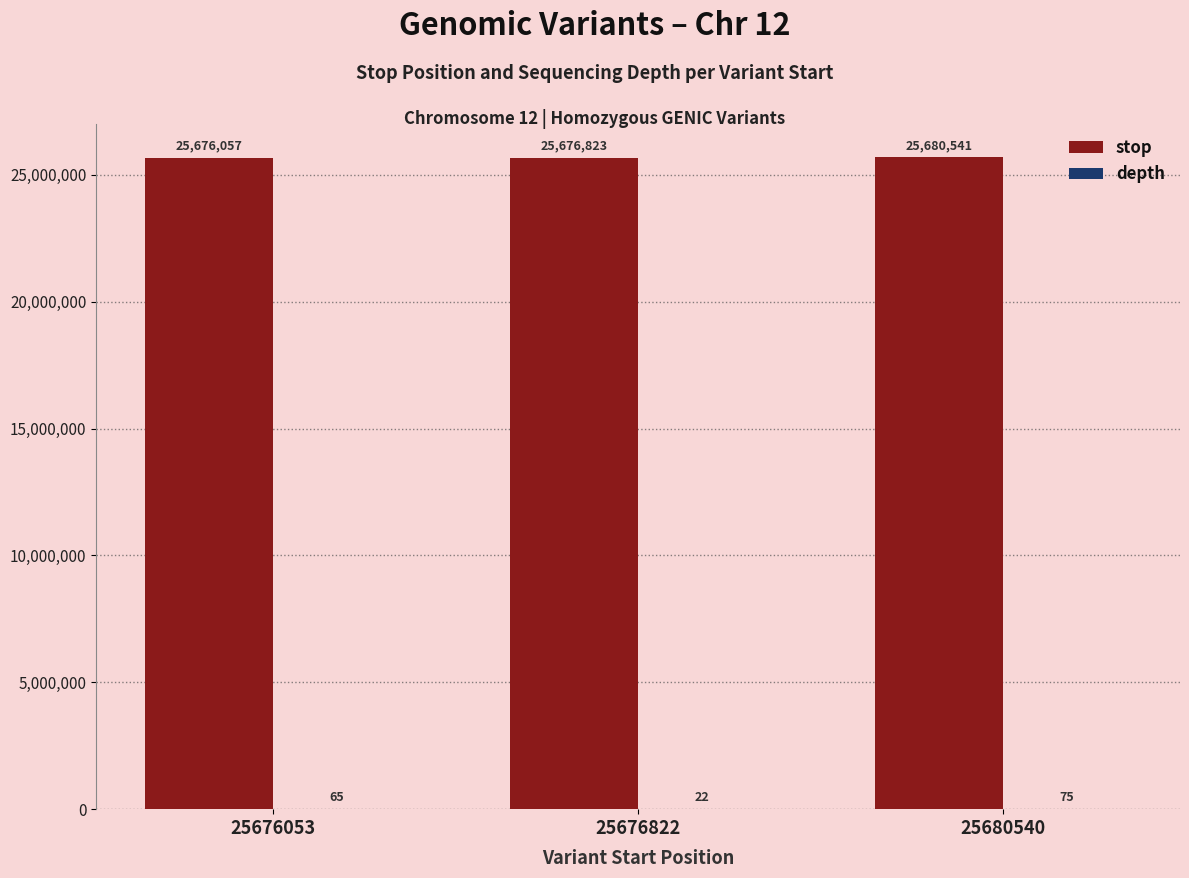

What is the maximum value shown in the chart?

25680541